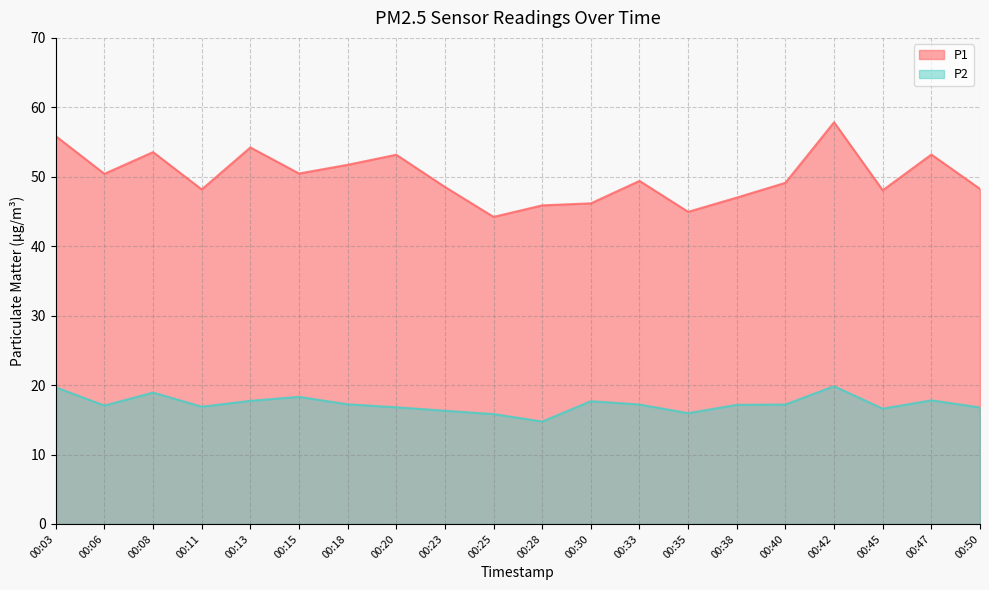

True or false: P1 and P2 cross at least once.

False